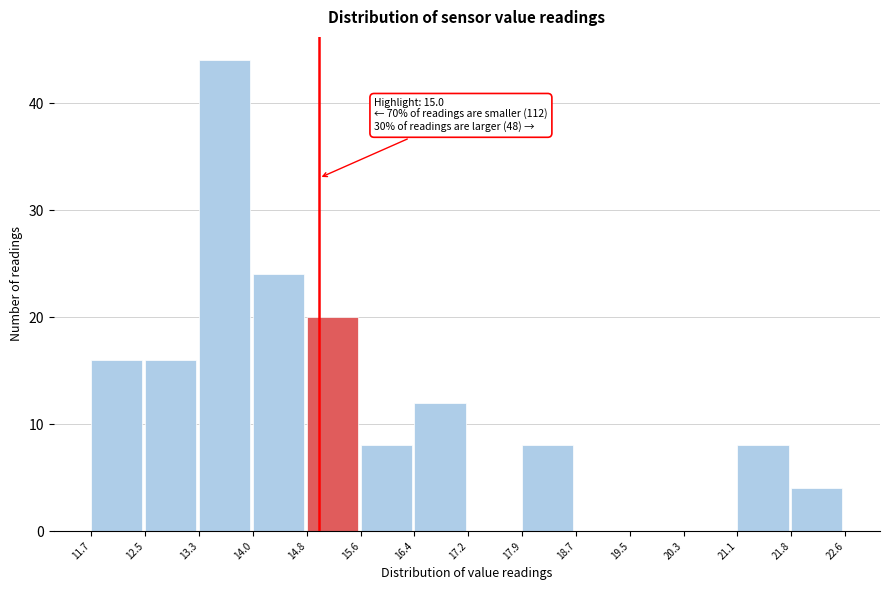

Which range on the x-axis has the tallest bar?

13.3 to 14.0